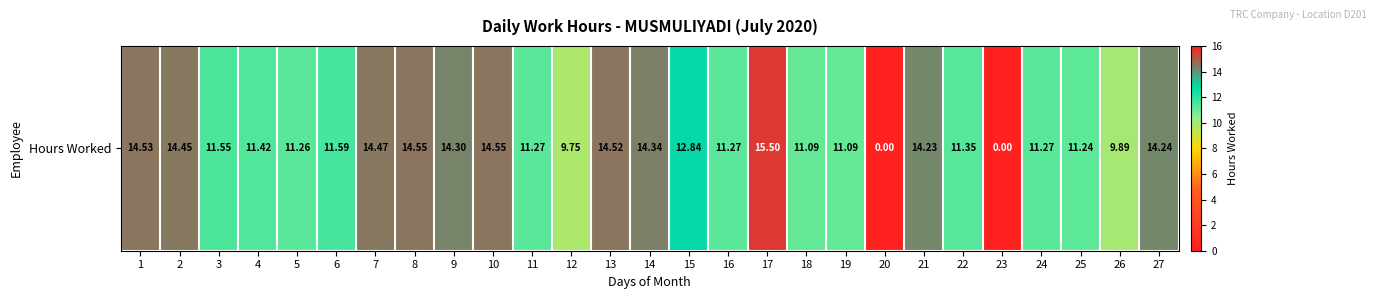

List the labels in order of value, largest first.

17, 8, 10, 1, 13, 7, 2, 14, 9, 27, 21, 15, 6, 3, 4, 22, 11, 16, 24, 5, 25, 18, 19, 26, 12, 20, 23